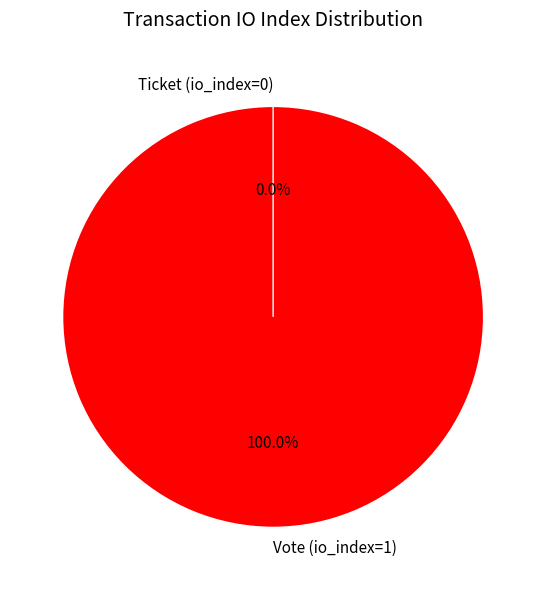

Which has a higher value, Ticket (io_index=0) or Vote (io_index=1)?

Vote (io_index=1)